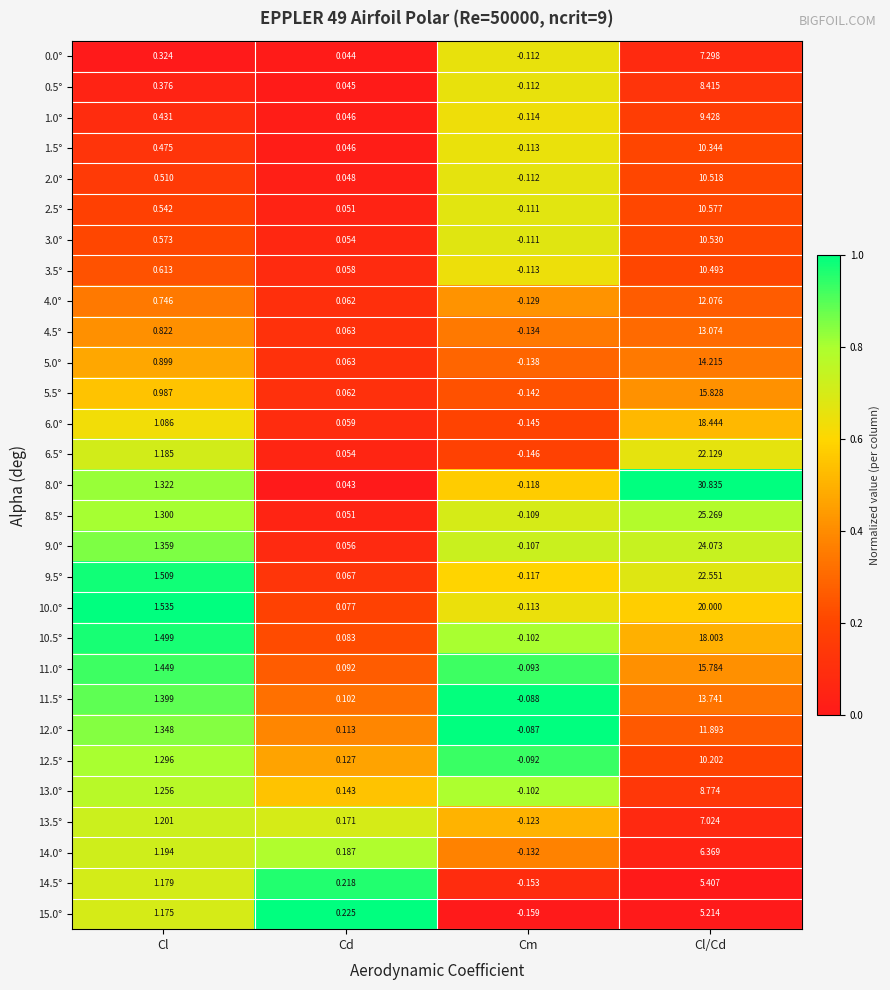

At which label does 2.0° first exceed 0?

Cl